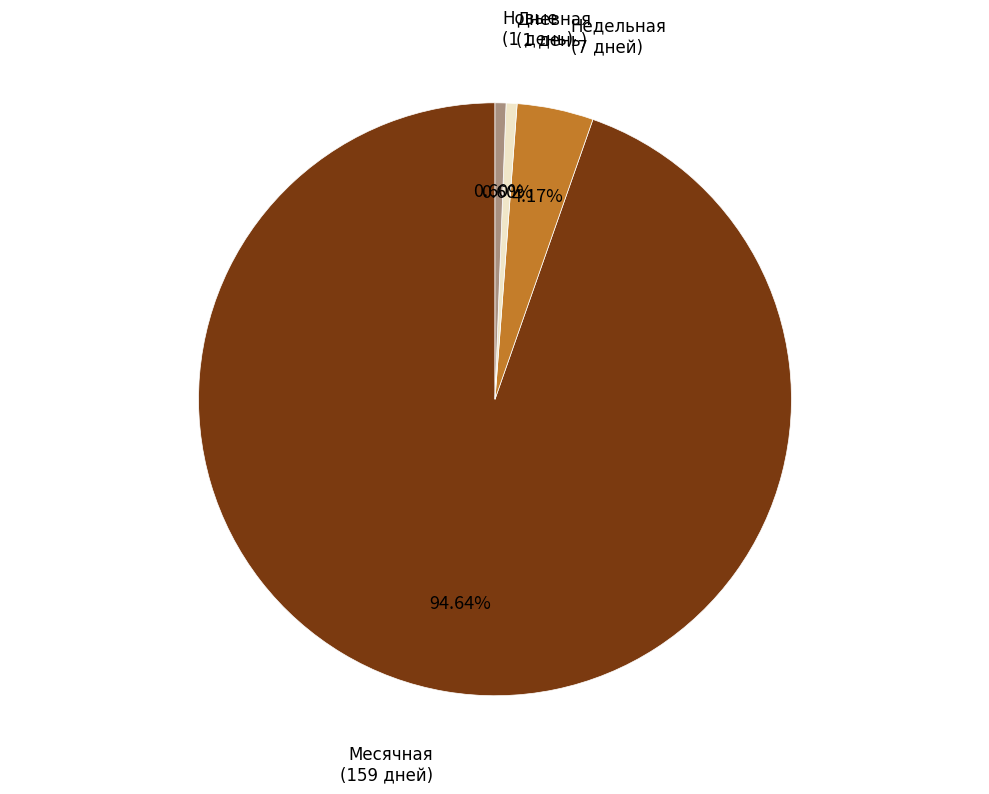

Is there a majority slice in this chart?

Yes